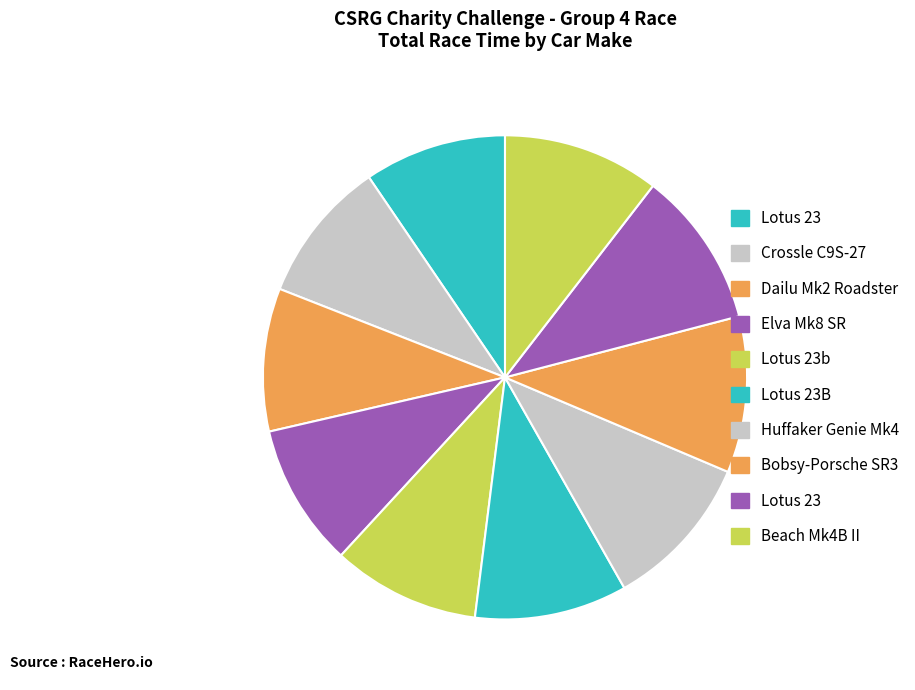

Count the number of slices in the pie.

10